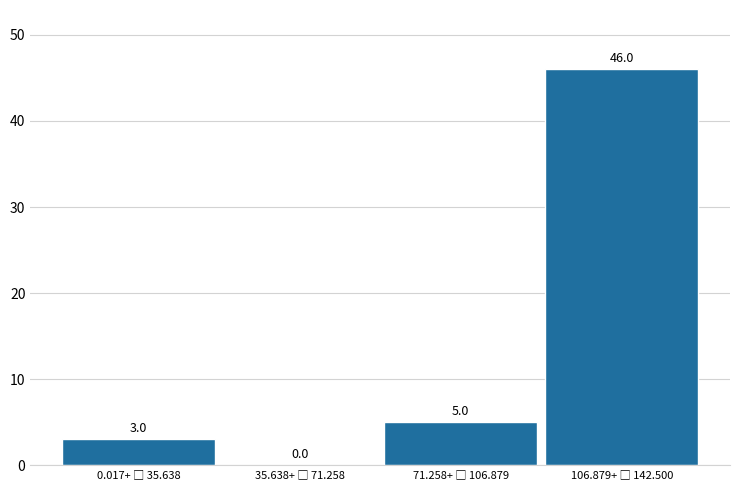

What is the sum of all values?

54